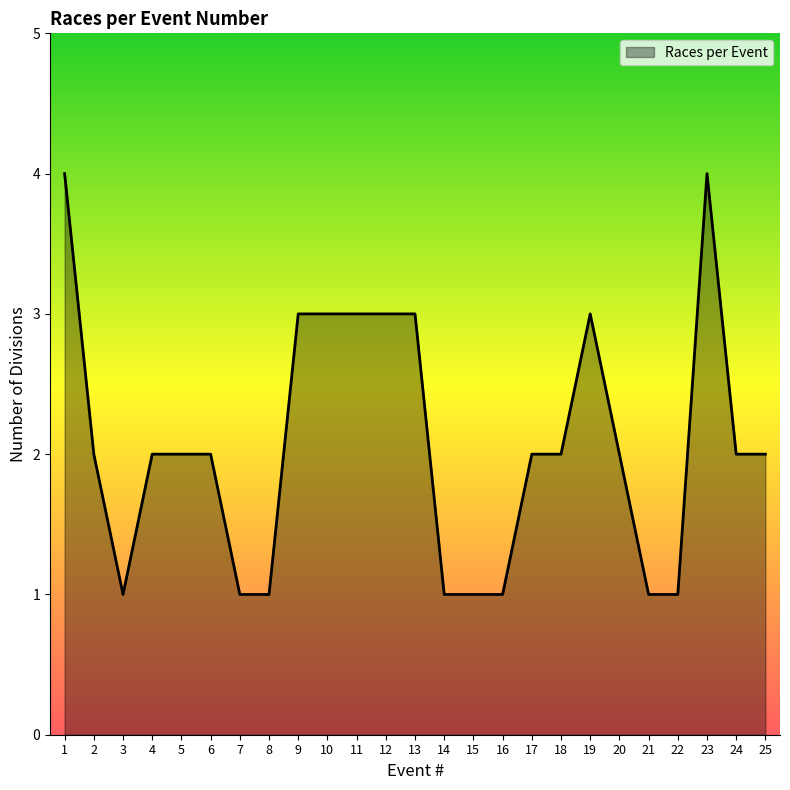

Where does the data first go above 2?

1